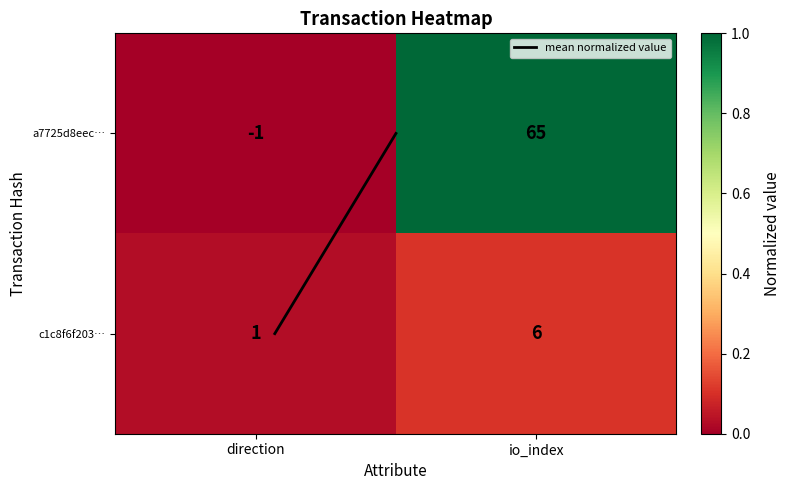

Which series has the widest spread of values?

a7725d8eec…